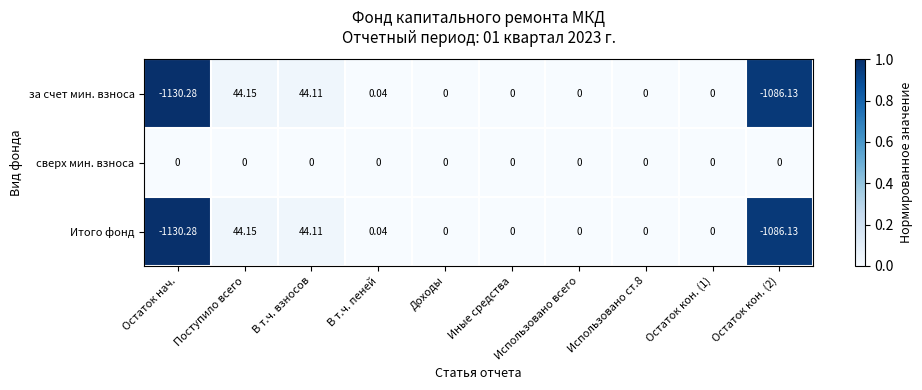

Which label corresponds to the largest value in the chart?

Поступило всего